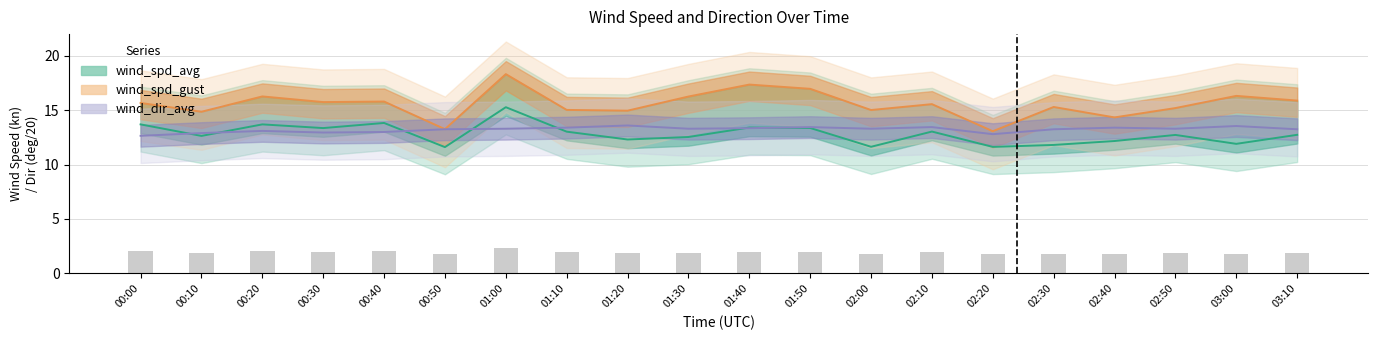

What position from the left is 03:00?

19